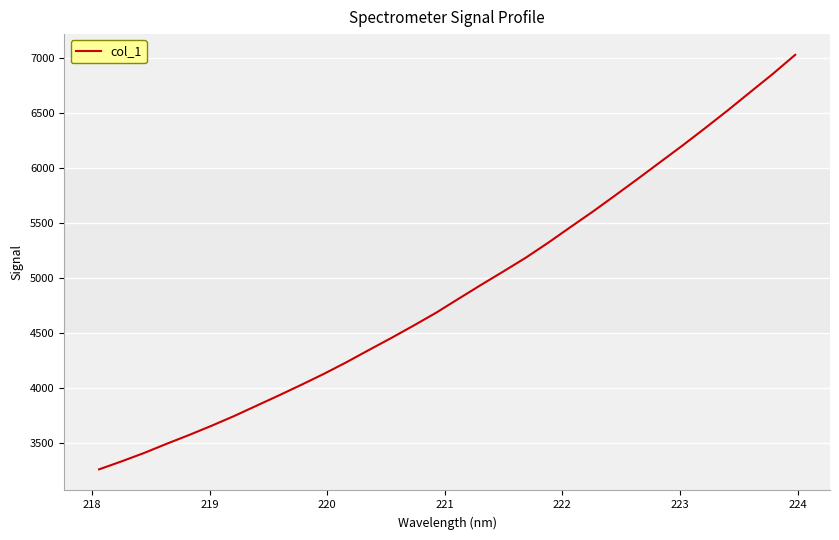

What is the difference between the maximum and minimum values?

3767.8